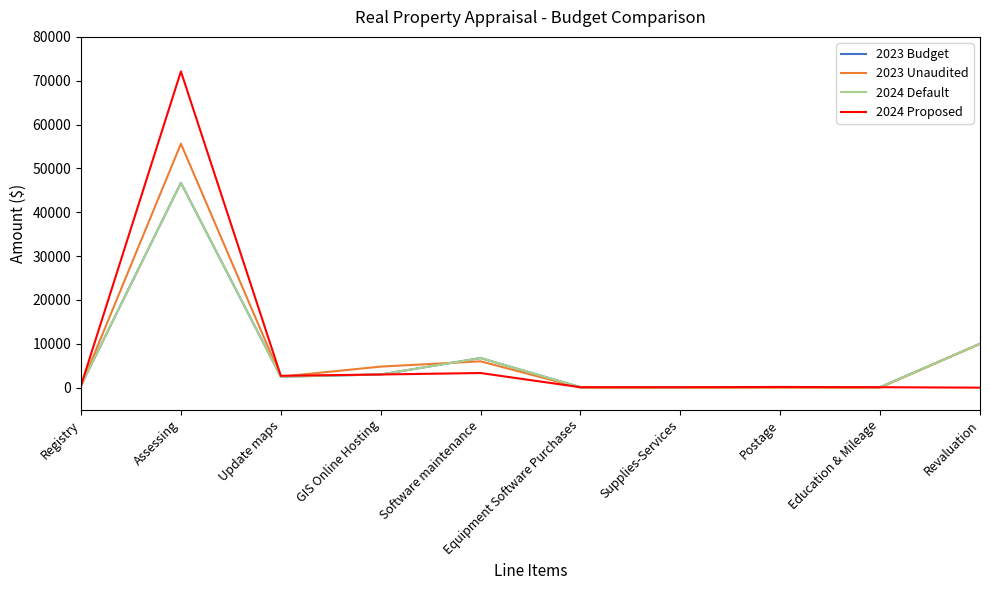

Is this an area chart (filled region under the line)?

No